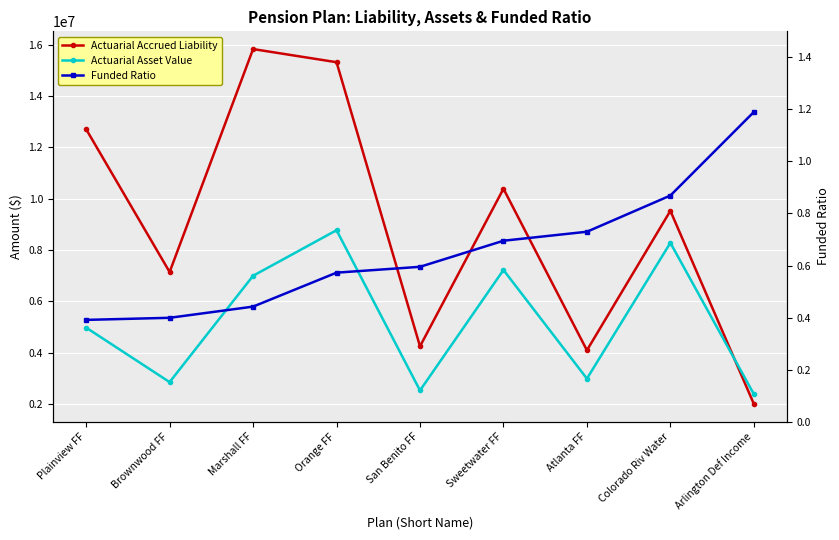

Does the chart display data point markers on the line(s)?

Yes